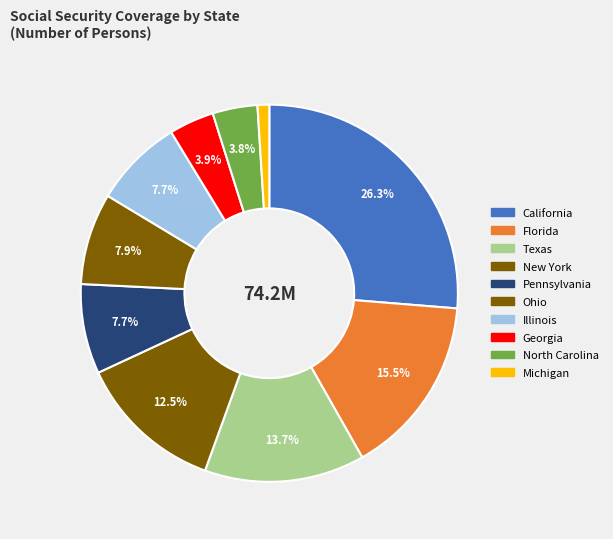

Does Illinois represent more than half of the total?

No